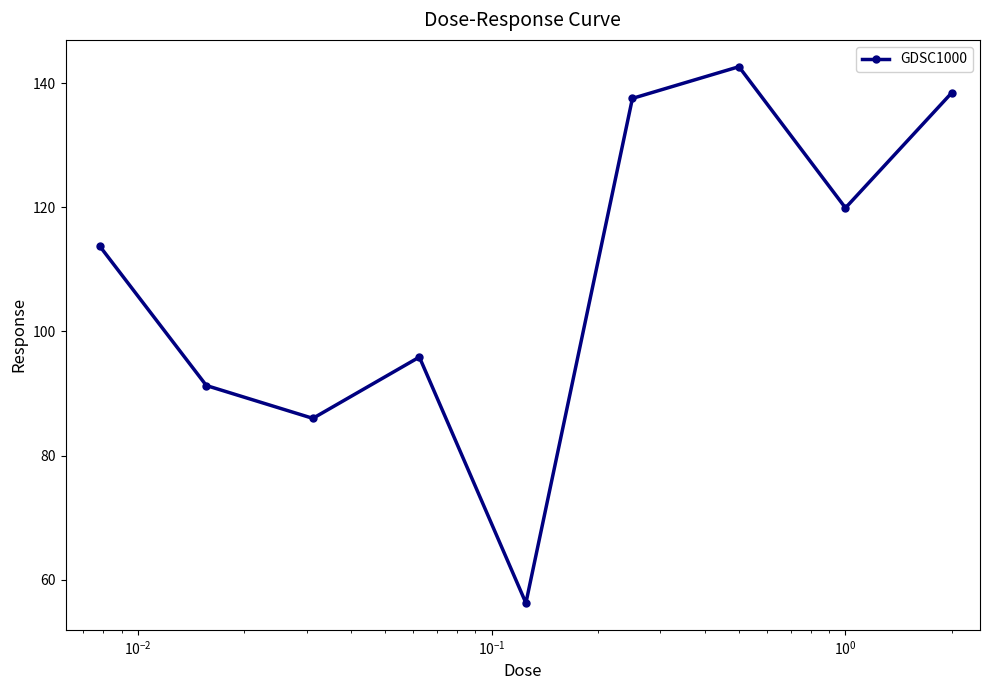

How many points are lower than both their immediate neighbors (excluding endpoints)?

3